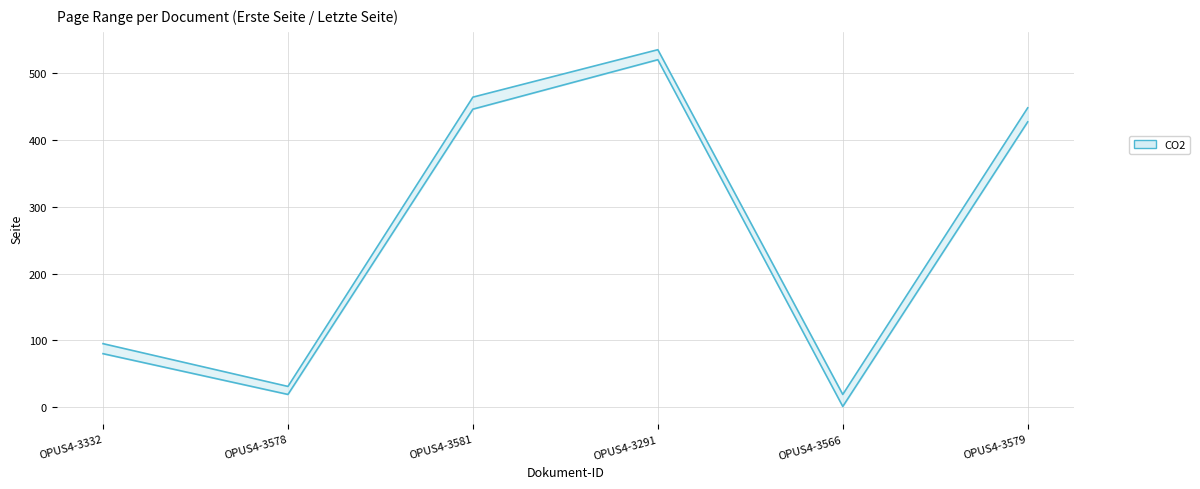

Reading right to left, list all the values displayed in this chart.

Quelle:Erste Seite: OPUS4-3579=427	OPUS4-3566=1	OPUS4-3291=520	OPUS4-3581=446	OPUS4-3578=19	OPUS4-3332=80
Quelle:Letzte Seite: OPUS4-3579=448	OPUS4-3566=19	OPUS4-3291=535	OPUS4-3581=464	OPUS4-3578=31	OPUS4-3332=95